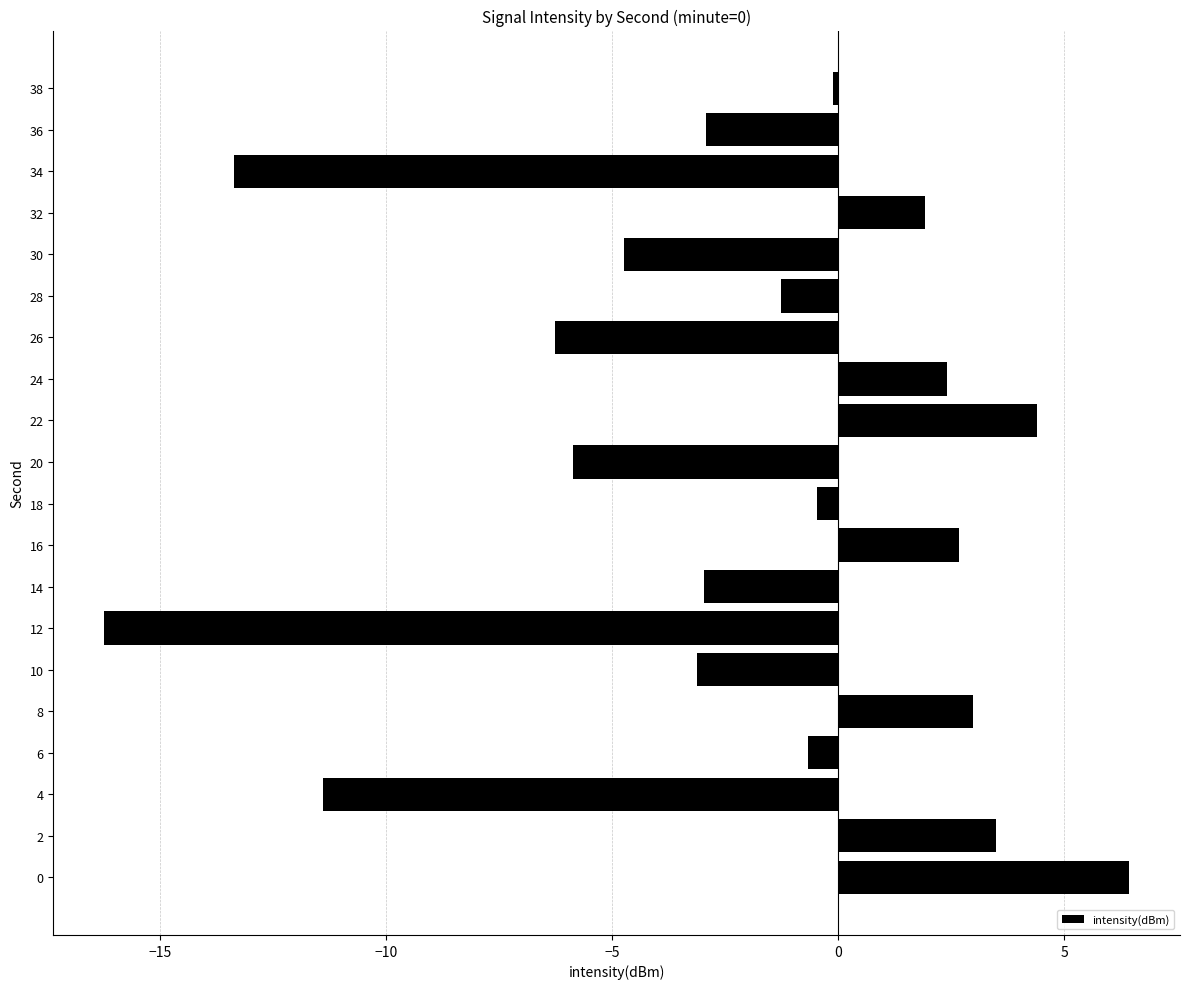

How many values are above zero?

7